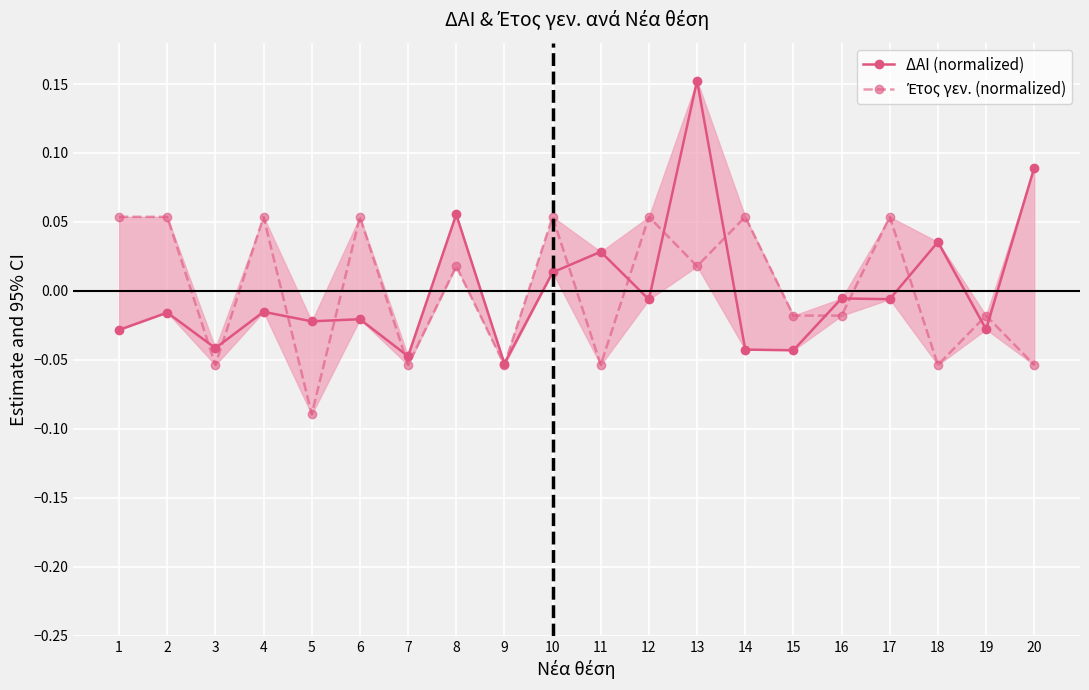

Reading left to right, extract all data points from this chart.

ΔΑΙ (normalized): -0.0	-0.0	-0.0	-0.0	-0.0	-0.0	-0.0	0.1	-0.1	0.0	0.0	-0.0	0.2	-0.0	-0.0	-0.0	-0.0	0.0	-0.0	0.1
Έτος γεν. (normalized): 0.1	0.1	-0.1	0.1	-0.1	0.1	-0.1	0.0	-0.1	0.1	-0.1	0.1	0.0	0.1	-0.0	-0.0	0.1	-0.1	-0.0	-0.1